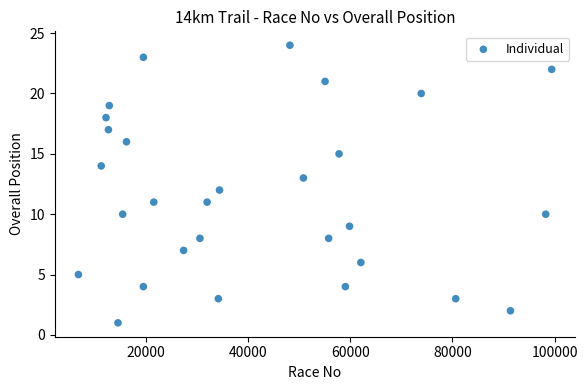

What is the range of X values (max minus min)?

92694